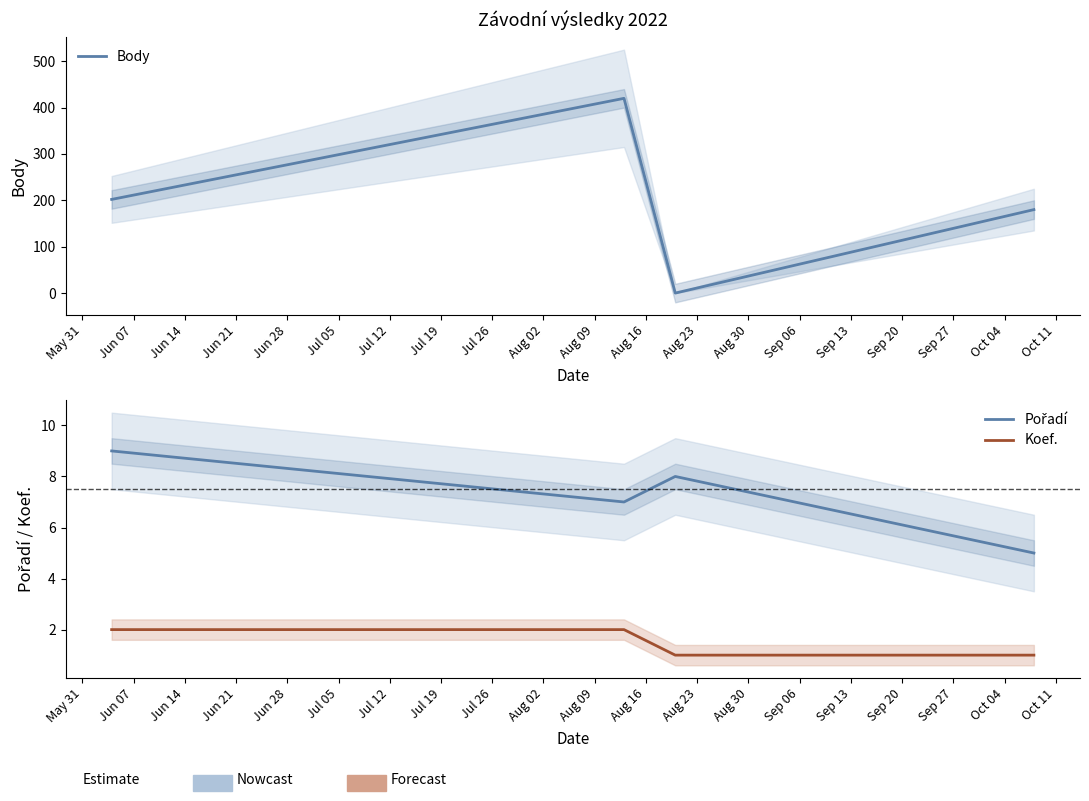

Which series ends up on top after the final intersection of Pořadí and Body?

Body